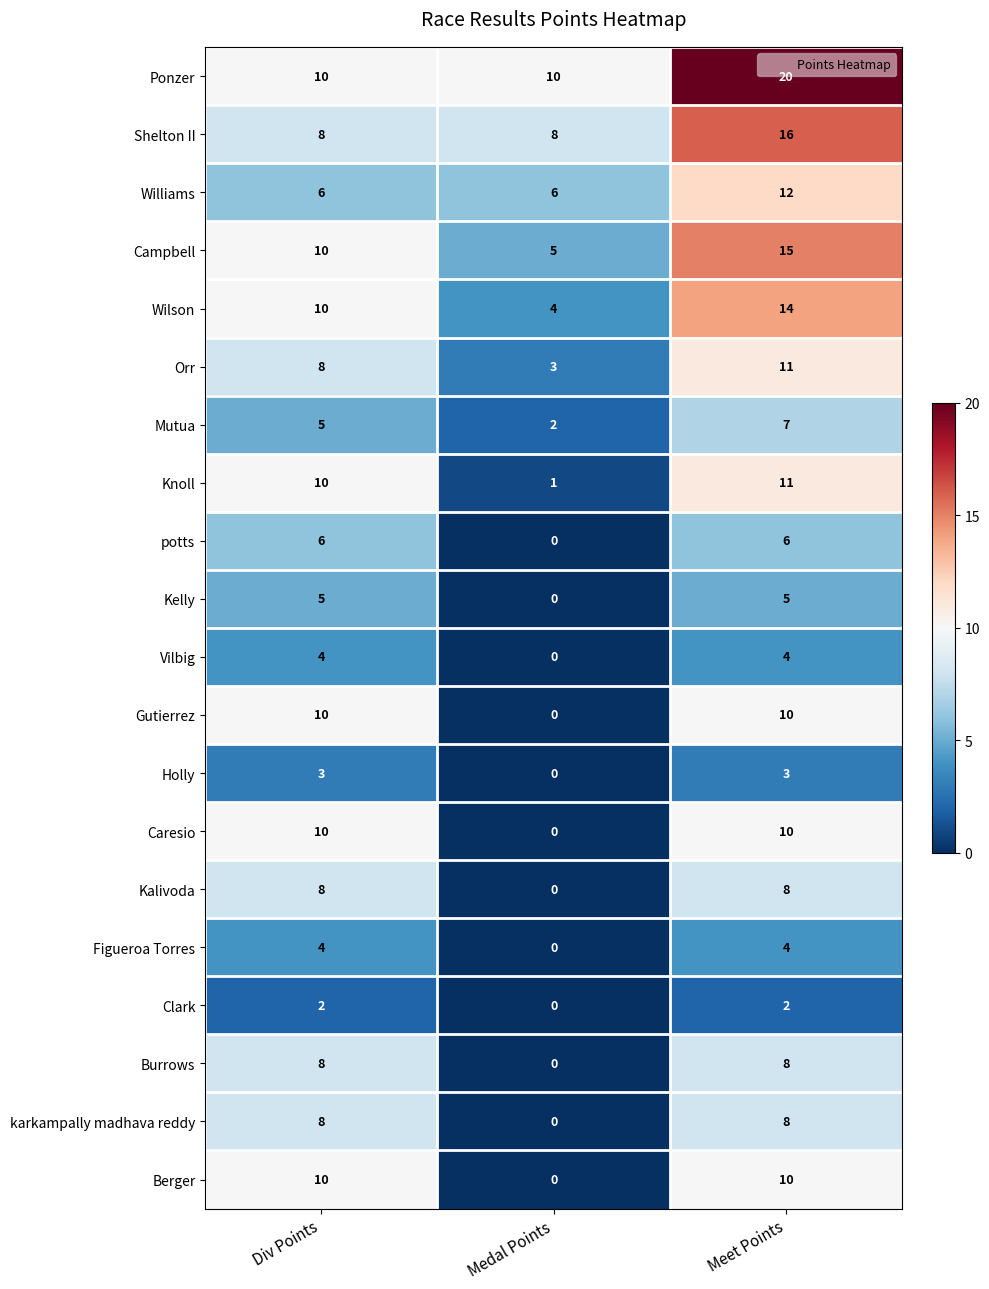

Is it true that Campbell equals 5 at Meet Points?

False